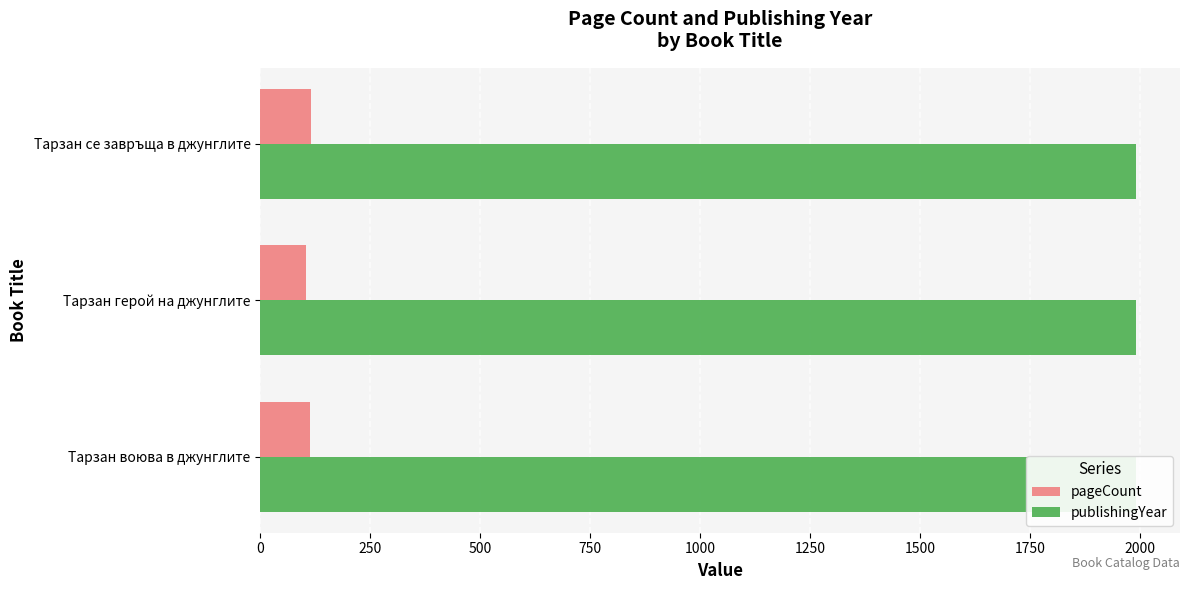

Rank the series by their maximum value, from highest to lowest.

pageCount, publishingYear